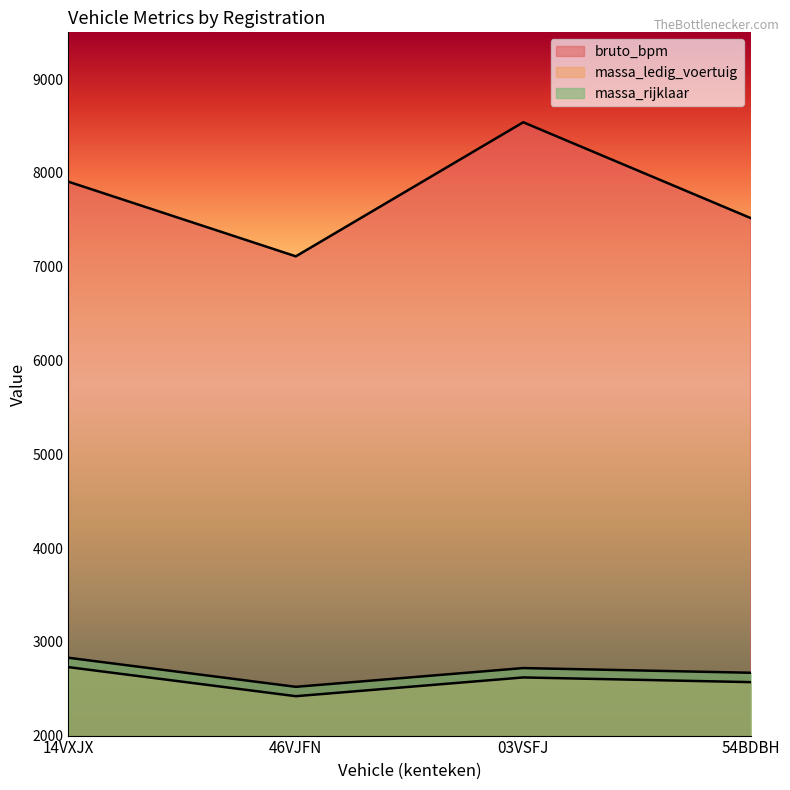

What is the label of the 1st point from the right?

54BDBH